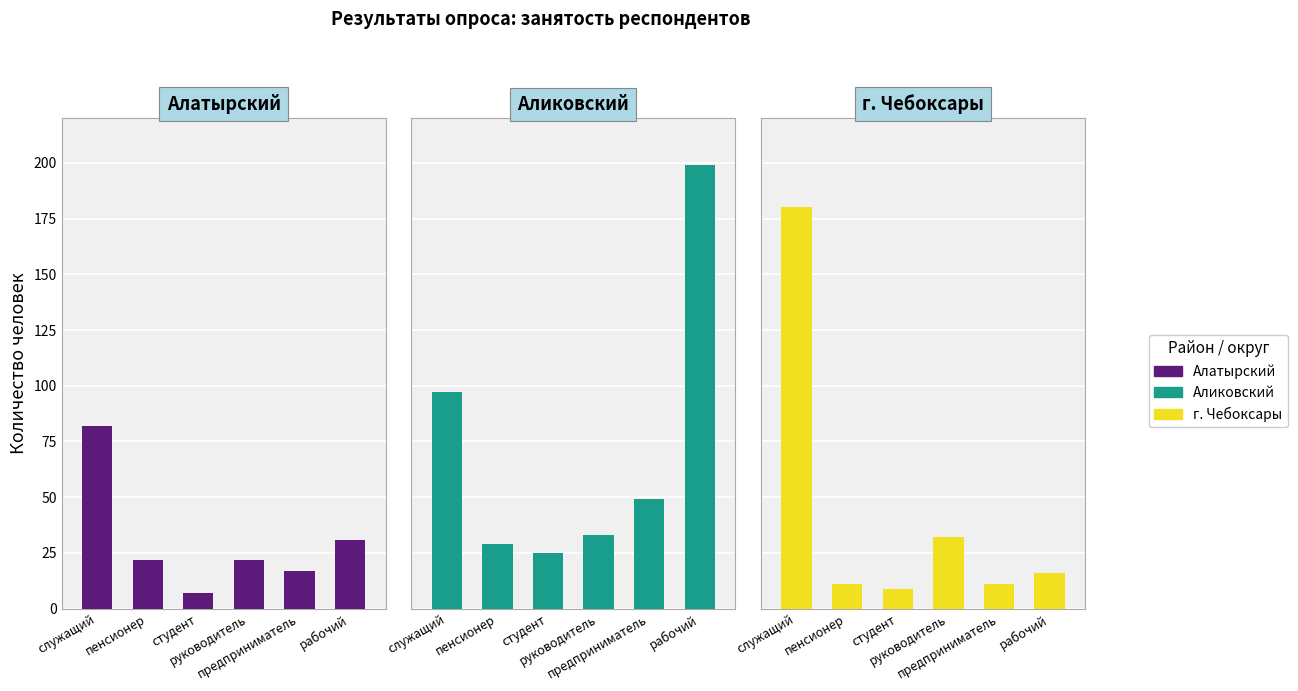

Between служащий and студент, which is larger?

служащий